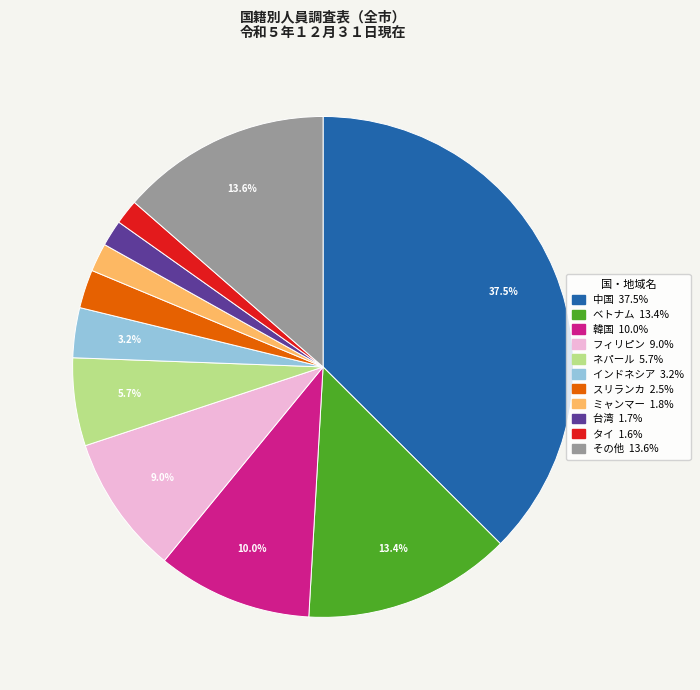

The インドネシア slice represents 3% of the pie. True or false?

True